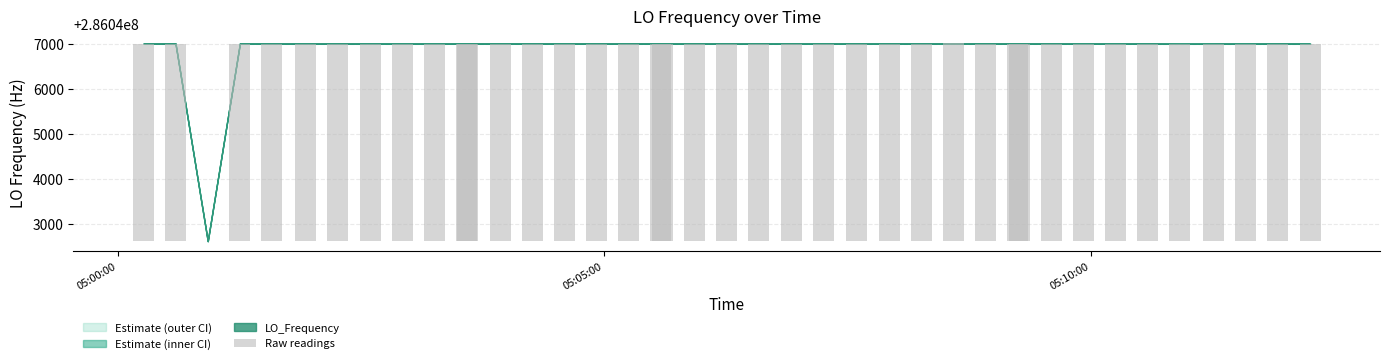

The chart shows a value of 6609.4 at 36. True or false?

False